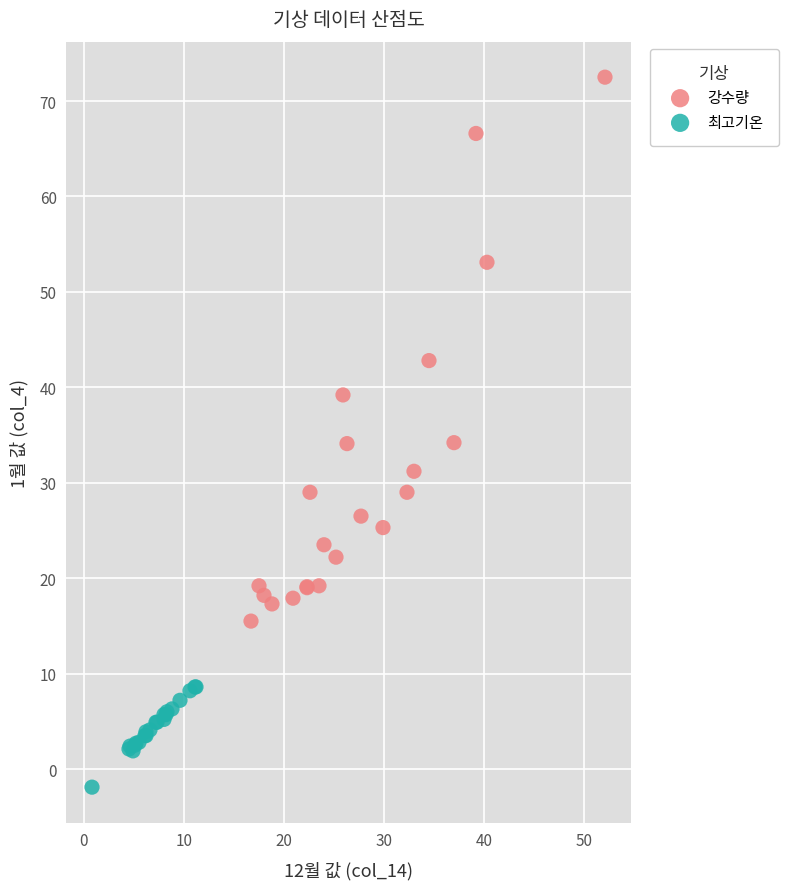

What are all the series names shown in the legend?

강수량, 최고기온